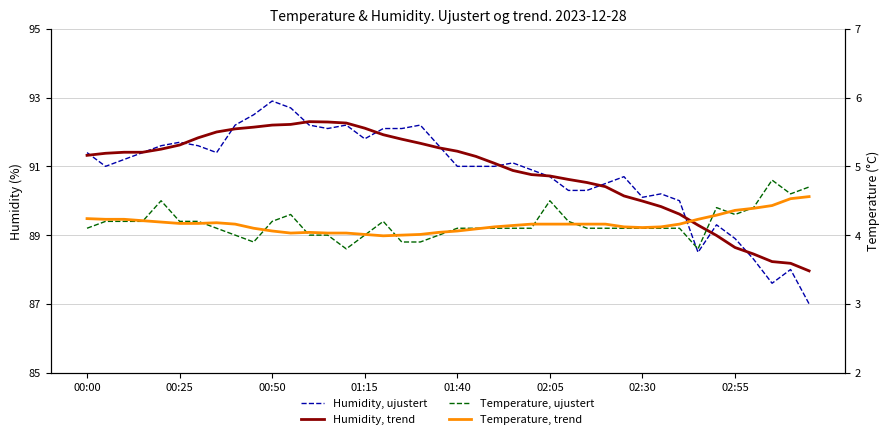

True or false: Humidity, trend and Temperature, trend cross at least once.

False